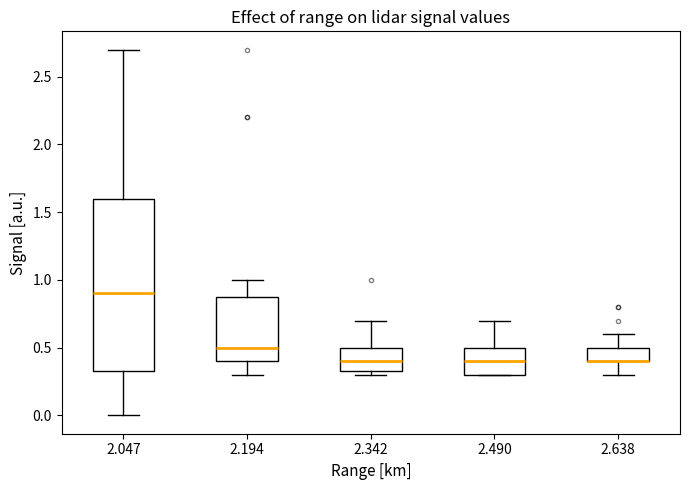

Reading left to right, read every box against the y-axis: the position of its median line, the range the box covers, and the ends of its whiskers. The values are not printed on the chart, so give them approximately, as read against the axis.

2.047: median 0.90, box 0.35 to 1.60, whiskers 0.00 to 2.70
2.194: median 0.50, box 0.40 to 0.90, whiskers 0.30 to 1.00
2.342: median 0.40, box 0.35 to 0.50, whiskers 0.30 to 0.70
2.490: median 0.40, box 0.30 to 0.50, whiskers 0.30 to 0.70
2.638: median 0.40 (drawn on the box's lower edge), box 0.40 to 0.50, whiskers 0.30 to 0.60